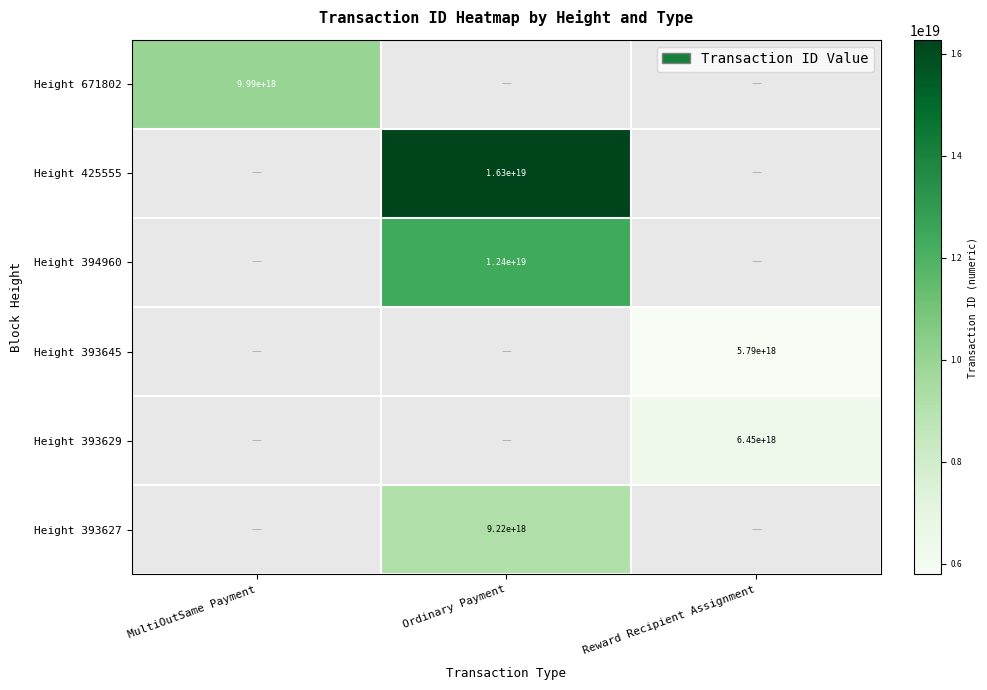

What is the minimum value shown in the chart?

5793891601301026816.0